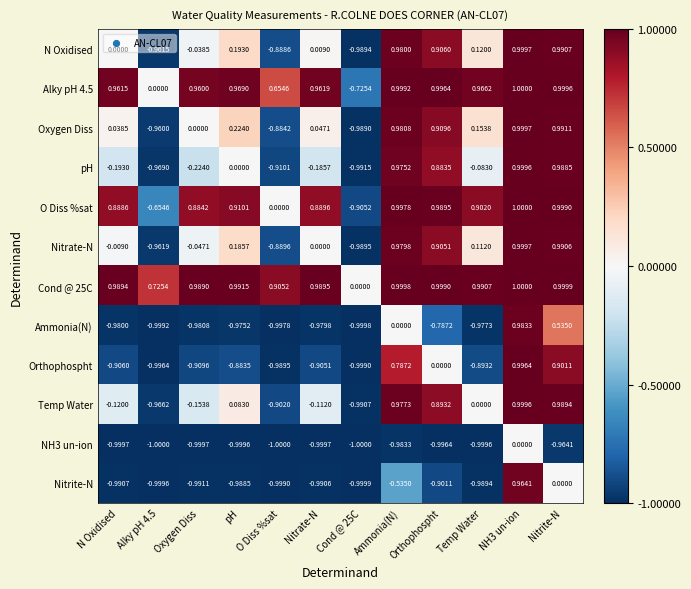

Is the value of N Oxidised at Temp Water greater than the value of Nitrite-N at pH?

Yes